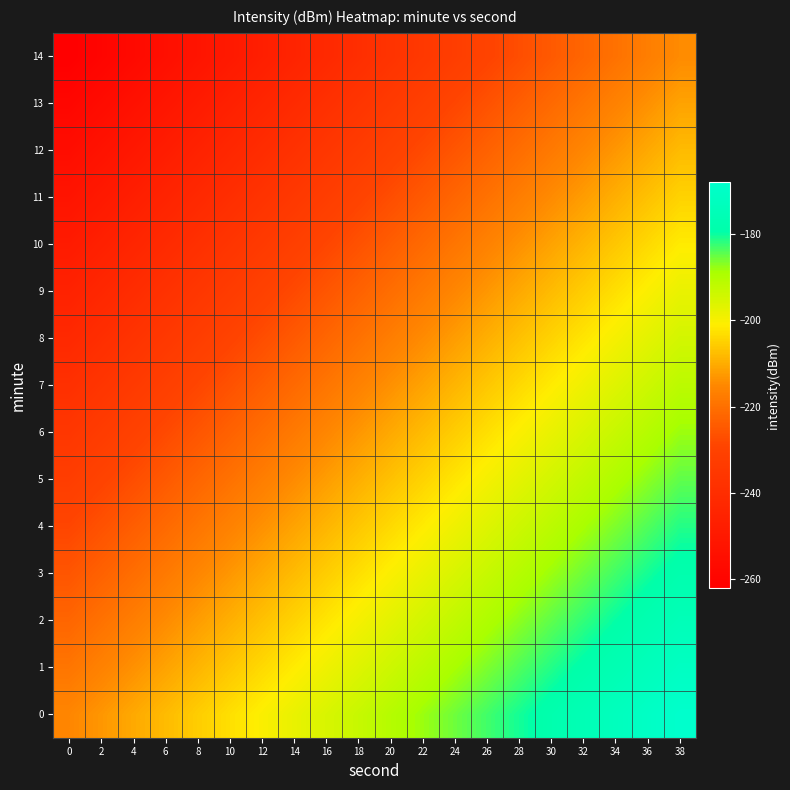

Reading left to right, what are all the values shown in this chart?

0: 0=-215.5	2=-213.0	4=-210.5	6=-208.0	8=-205.5	10=-203.0	12=-200.5	14=-198.0	16=-195.5	18=-193.0	20=-190.5	22=-188.0	24=-185.5	26=-183.0	28=-180.5	30=-178.0	32=-175.5	34=-173.0	36=-170.5	38=-168.0
1: 0=-218.8	2=-216.3	4=-213.8	6=-211.3	8=-208.8	10=-206.3	12=-203.8	14=-201.3	16=-198.8	18=-196.3	20=-193.8	22=-191.3	24=-188.8	26=-186.3	28=-183.8	30=-181.3	32=-178.8	34=-176.3	36=-173.8	38=-171.3
2: 0=-222.1	2=-219.6	4=-217.1	6=-214.6	8=-212.1	10=-209.6	12=-207.1	14=-204.6	16=-202.1	18=-199.6	20=-197.1	22=-194.6	24=-192.1	26=-189.6	28=-187.1	30=-184.6	32=-182.1	34=-179.6	36=-177.1	38=-174.6
3: 0=-225.5	2=-223.0	4=-220.5	6=-218.0	8=-215.5	10=-213.0	12=-210.5	14=-208.0	16=-205.5	18=-203.0	20=-200.5	22=-198.0	24=-195.5	26=-193.0	28=-190.5	30=-188.0	32=-185.5	34=-183.0	36=-180.5	38=-178.0
4: 0=-228.8	2=-226.3	4=-223.8	6=-221.3	8=-218.8	10=-216.3	12=-213.8	14=-211.3	16=-208.8	18=-206.3	20=-203.8	22=-201.3	24=-198.8	26=-196.3	28=-193.8	30=-191.3	32=-188.8	34=-186.3	36=-183.8	38=-181.3
5: 0=-232.1	2=-229.6	4=-227.1	6=-224.6	8=-222.1	10=-219.6	12=-217.1	14=-214.6	16=-212.1	18=-209.6	20=-207.1	22=-204.6	24=-202.1	26=-199.6	28=-197.1	30=-194.6	32=-192.1	34=-189.6	36=-187.1	38=-184.6
6: 0=-235.5	2=-233.0	4=-230.5	6=-228.0	8=-225.5	10=-223.0	12=-220.5	14=-218.0	16=-215.5	18=-213.0	20=-210.5	22=-208.0	24=-205.5	26=-203.0	28=-200.5	30=-198.0	32=-195.5	34=-193.0	36=-190.5	38=-188.0
7: 0=-238.8	2=-236.3	4=-233.8	6=-231.3	8=-228.8	10=-226.3	12=-223.8	14=-221.3	16=-218.8	18=-216.3	20=-213.8	22=-211.3	24=-208.8	26=-206.3	28=-203.8	30=-201.3	32=-198.8	34=-196.3	36=-193.8	38=-191.3
8: 0=-242.1	2=-239.6	4=-237.1	6=-234.6	8=-232.1	10=-229.6	12=-227.1	14=-224.6	16=-222.1	18=-219.6	20=-217.1	22=-214.6	24=-212.1	26=-209.6	28=-207.1	30=-204.6	32=-202.1	34=-199.6	36=-197.1	38=-194.6
9: 0=-245.5	2=-243.0	4=-240.5	6=-238.0	8=-235.5	10=-233.0	12=-230.5	14=-228.0	16=-225.5	18=-223.0	20=-220.5	22=-218.0	24=-215.5	26=-213.0	28=-210.5	30=-208.0	32=-205.5	34=-203.0	36=-200.5	38=-198.0
10: 0=-248.8	2=-246.3	4=-243.8	6=-241.3	8=-238.8	10=-236.3	12=-233.8	14=-231.3	16=-228.8	18=-226.3	20=-223.8	22=-221.3	24=-218.8	26=-216.3	28=-213.8	30=-211.3	32=-208.8	34=-206.3	36=-203.8	38=-201.3
11: 0=-252.1	2=-249.6	4=-247.1	6=-244.6	8=-242.1	10=-239.6	12=-237.1	14=-234.6	16=-232.1	18=-229.6	20=-227.1	22=-224.6	24=-222.1	26=-219.6	28=-217.1	30=-214.6	32=-212.1	34=-209.6	36=-207.1	38=-204.6
12: 0=-255.5	2=-253.0	4=-250.5	6=-248.0	8=-245.5	10=-243.0	12=-240.5	14=-238.0	16=-235.5	18=-233.0	20=-230.5	22=-228.0	24=-225.5	26=-223.0	28=-220.5	30=-218.0	32=-215.5	34=-213.0	36=-210.5	38=-208.0
13: 0=-258.8	2=-256.3	4=-253.8	6=-251.3	8=-248.8	10=-246.3	12=-243.8	14=-241.3	16=-238.8	18=-236.3	20=-233.8	22=-231.3	24=-228.8	26=-226.3	28=-223.8	30=-221.3	32=-218.8	34=-216.3	36=-213.8	38=-211.3
14: 0=-262.1	2=-259.6	4=-257.1	6=-254.6	8=-252.1	10=-249.6	12=-247.1	14=-244.6	16=-242.1	18=-239.6	20=-237.1	22=-234.6	24=-232.1	26=-229.6	28=-227.1	30=-224.6	32=-222.1	34=-219.6	36=-217.1	38=-214.6